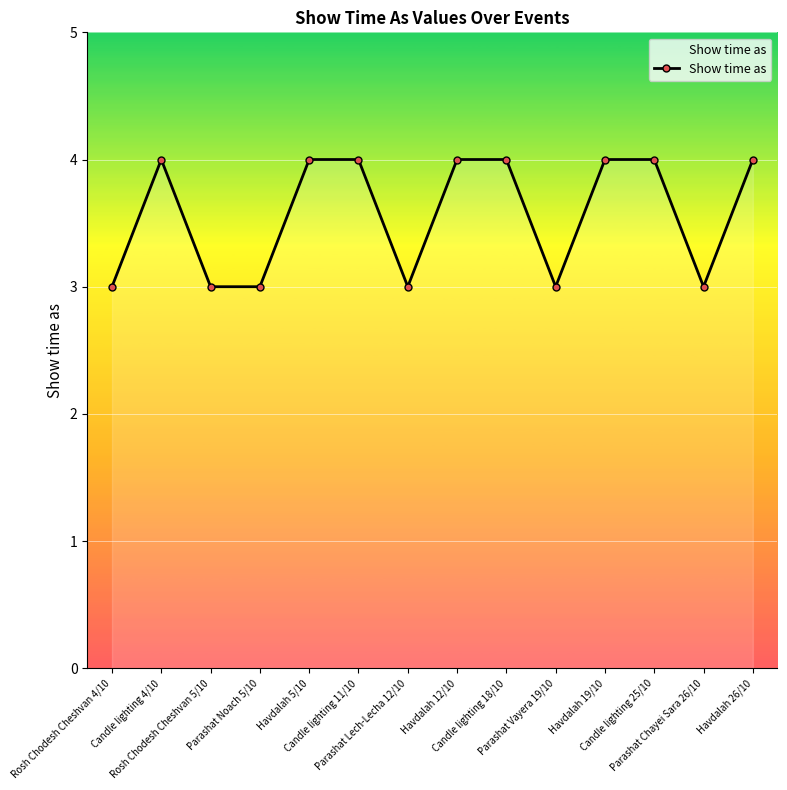

How many categories are shown in the chart?

14